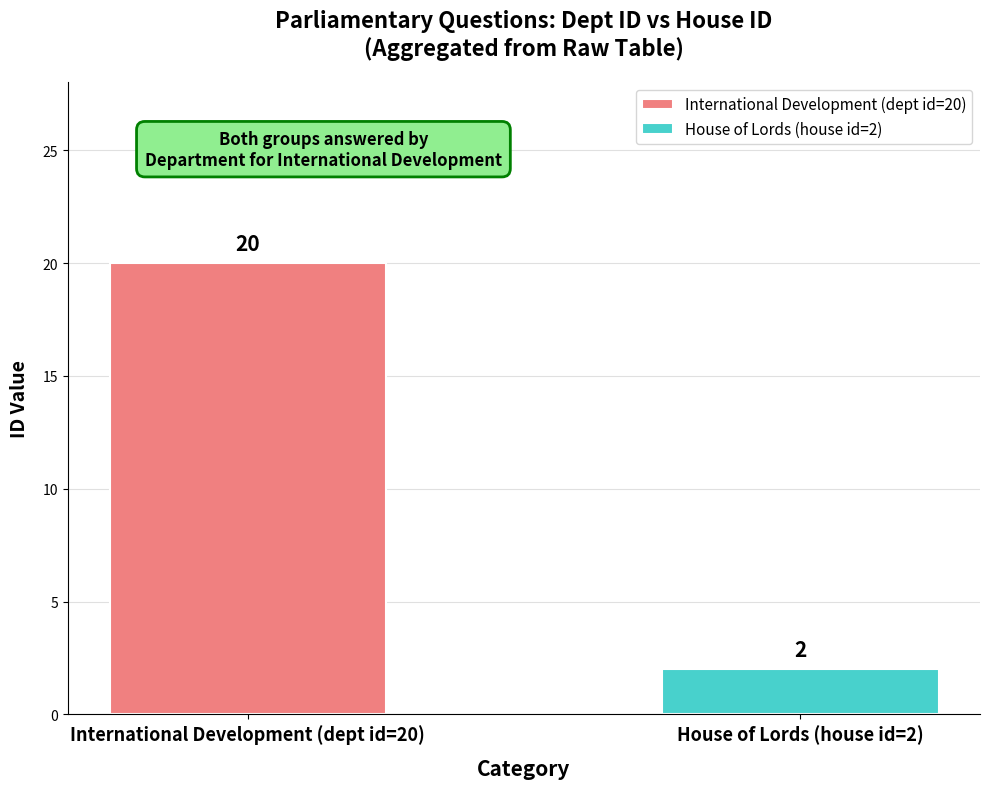

What is the highest value of the International Development (dept id=20) series?

20